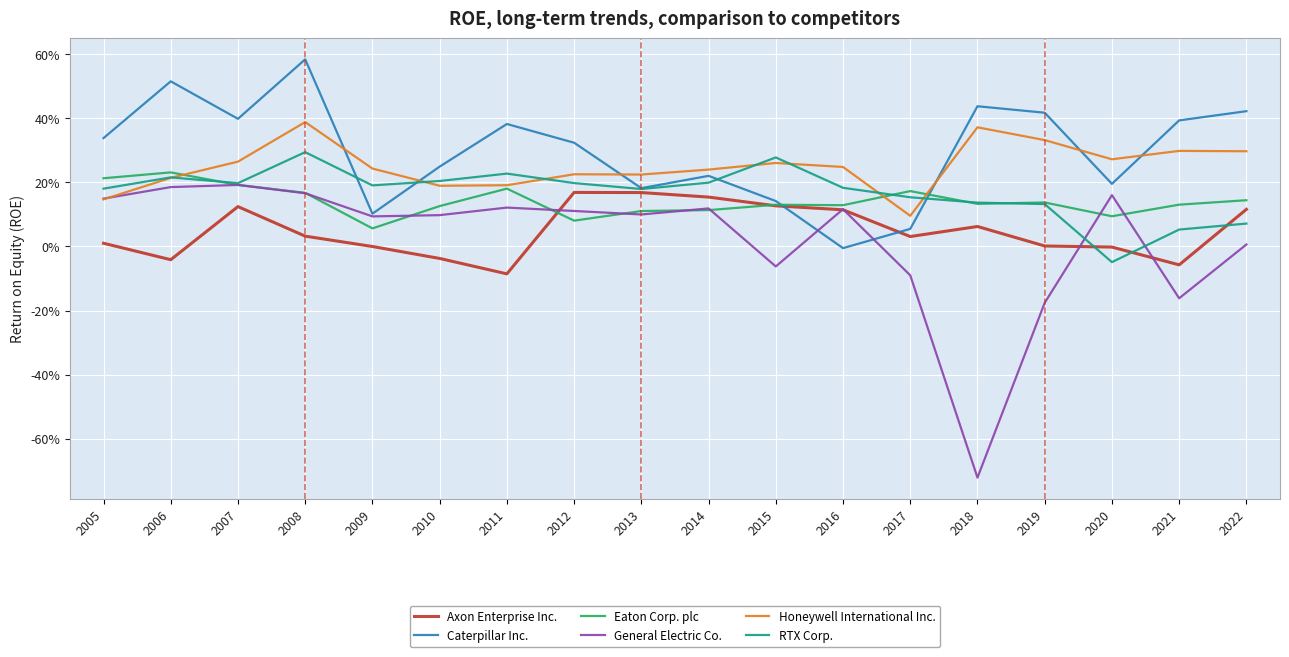

What is the difference between the second highest and second lowest values in the General Electric Co. series?

0.4